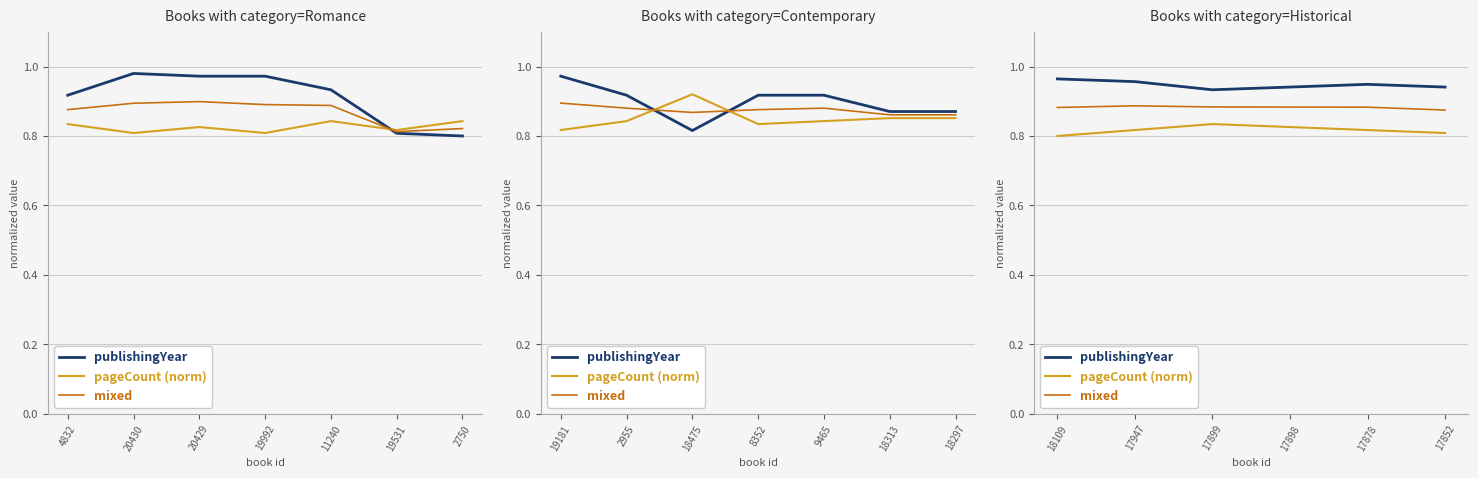

Rank the series by their maximum value, from highest to lowest.

publishingYear, mixed, pageCount (norm)